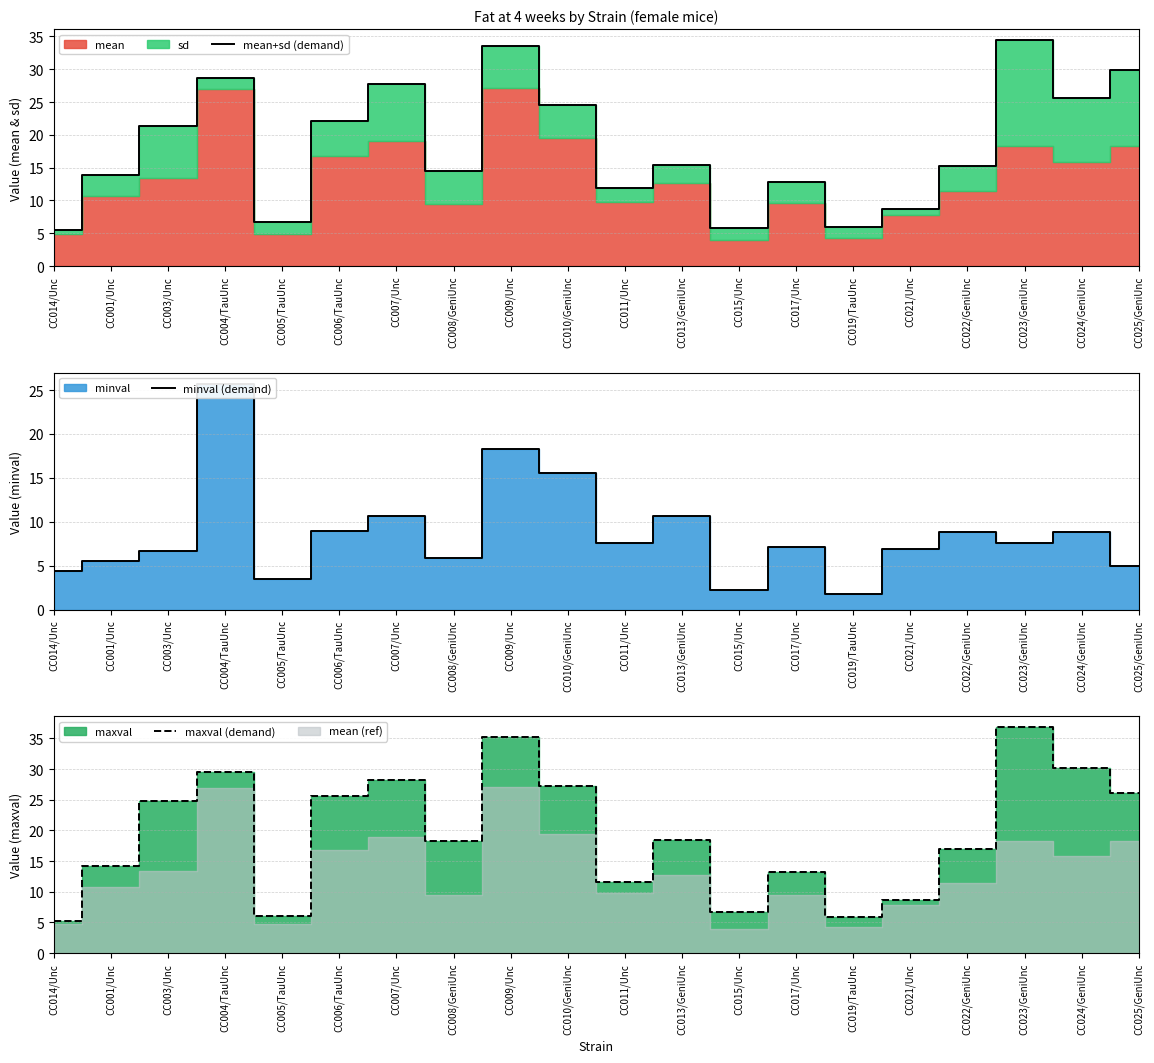

Reading right to left, extract all data points from this chart.

mean+sd (demand): 29.9	25.6	34.4	15.2	8.7	5.9	12.9	5.9	15.3	11.9	24.5	33.6	14.5	27.8	22.1	6.7	28.7	21.4	13.9	5.5
minval (demand): 5.0	8.9	7.6	8.8	6.9	1.8	7.1	2.2	10.7	7.6	15.6	18.3	5.9	10.7	8.9	3.5	25.7	6.6	5.6	4.4
maxval (demand): 26.1	30.2	36.8	16.9	8.6	5.8	13.3	6.7	18.5	11.6	27.2	35.3	18.3	28.3	25.6	6.1	29.5	24.8	14.2	5.3